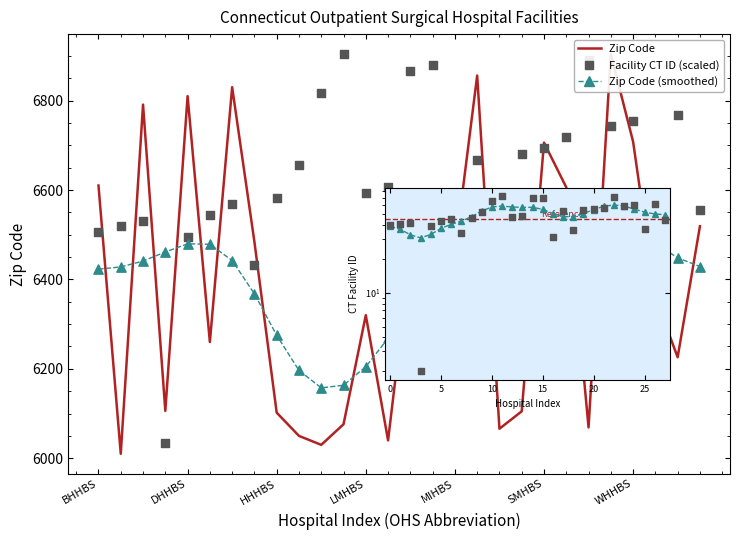

Which series has the widest spread of Y values?

Zip Code